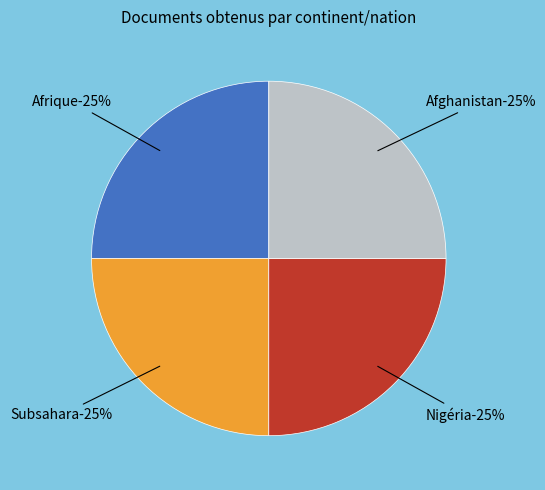

Does any single category account for the majority?

No